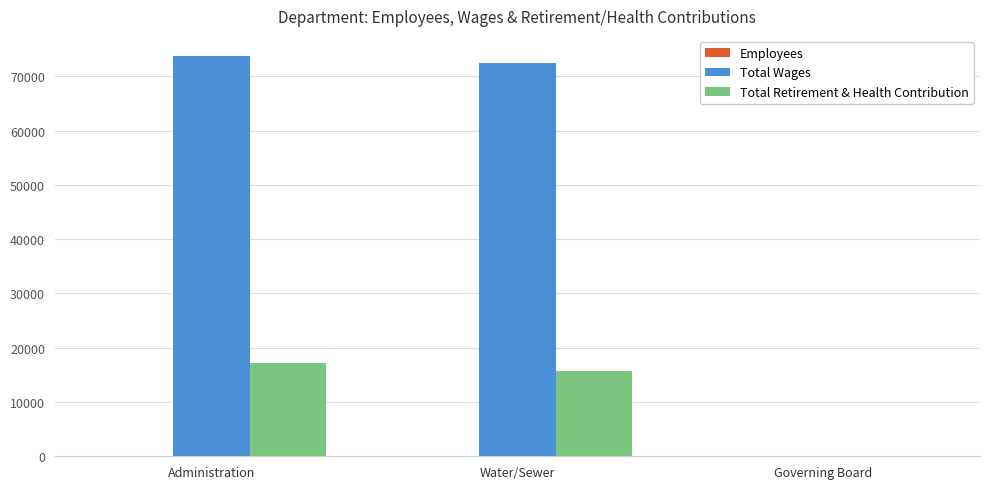

Does the chart contain stacked bars?

No